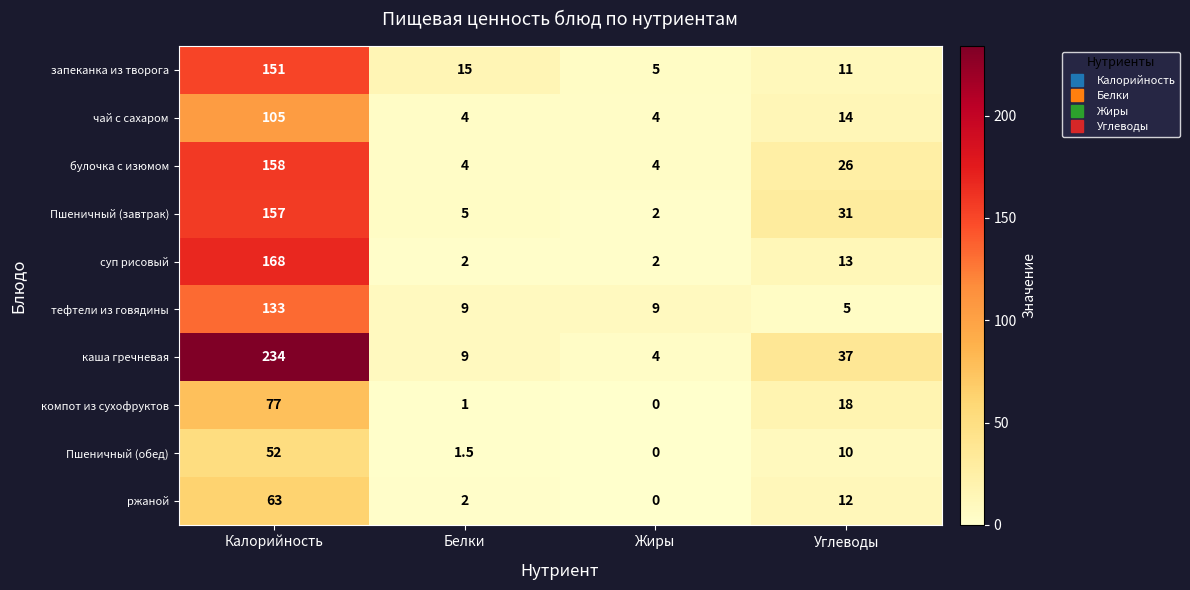

What is the sum of all Пшеничный (обед) values?

63.5